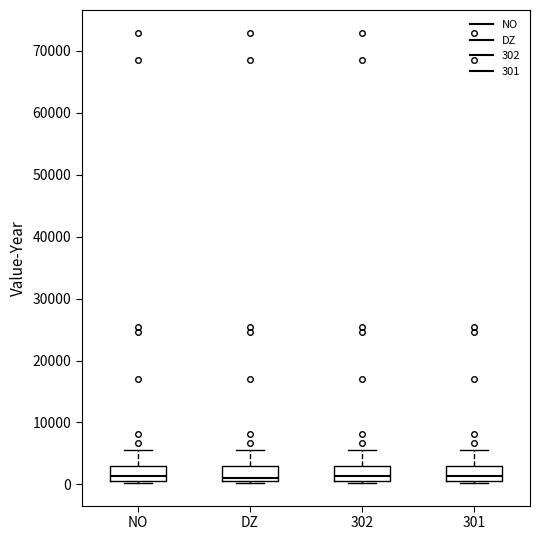

Reading left to right, read every box against the y-axis: the position of its median line, the range the box covers, and the ends of its whiskers. The values are not printed on the chart, so give them approximately, as read against the axis.

NO: median 1000 (just above the box's lower edge), box 1000 to 3000, whiskers 0 to 6000
DZ: median 1000 (just above the box's lower edge), box 1000 to 3000, whiskers 0 to 6000
302: median 1000 (just above the box's lower edge), box 1000 to 3000, whiskers 0 to 6000
301: median 1000 (just above the box's lower edge), box 1000 to 3000, whiskers 0 to 6000